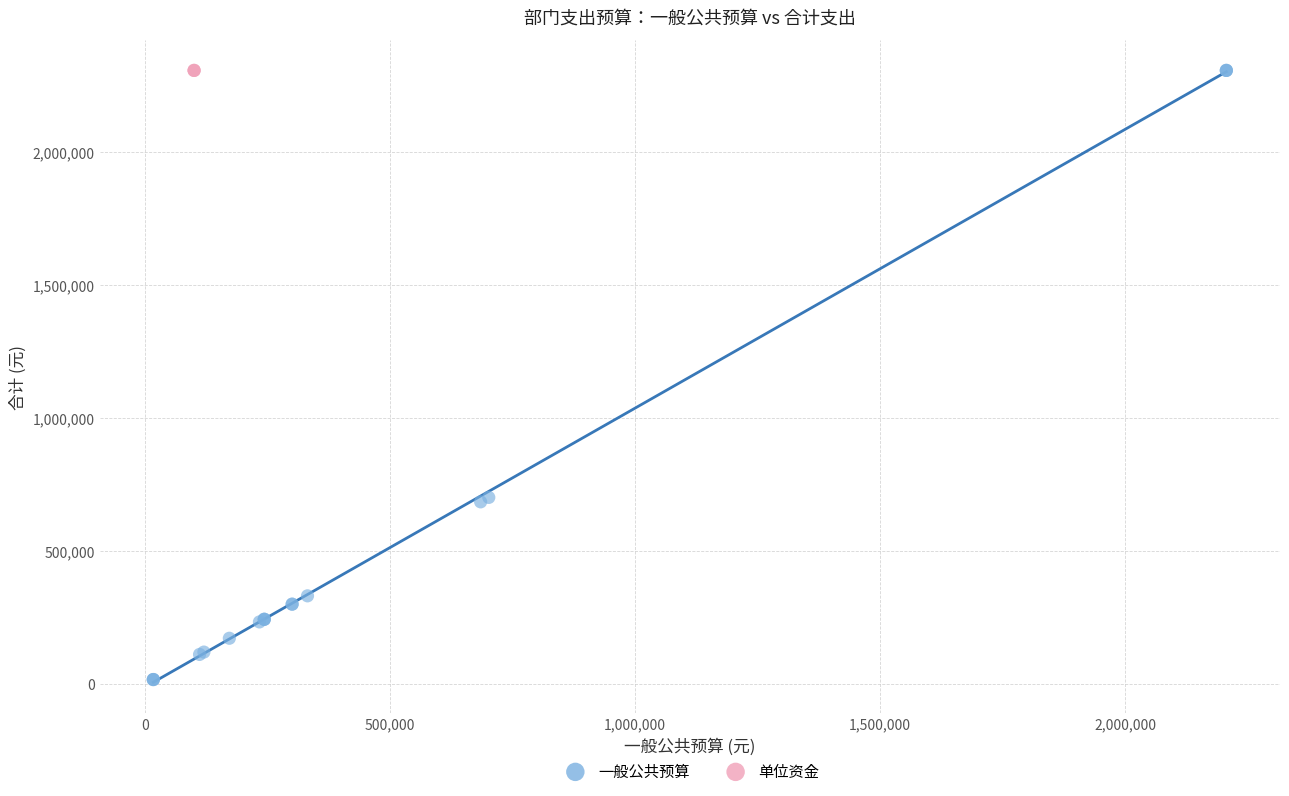

Which series reaches the minimum Y coordinate?

一般公共预算